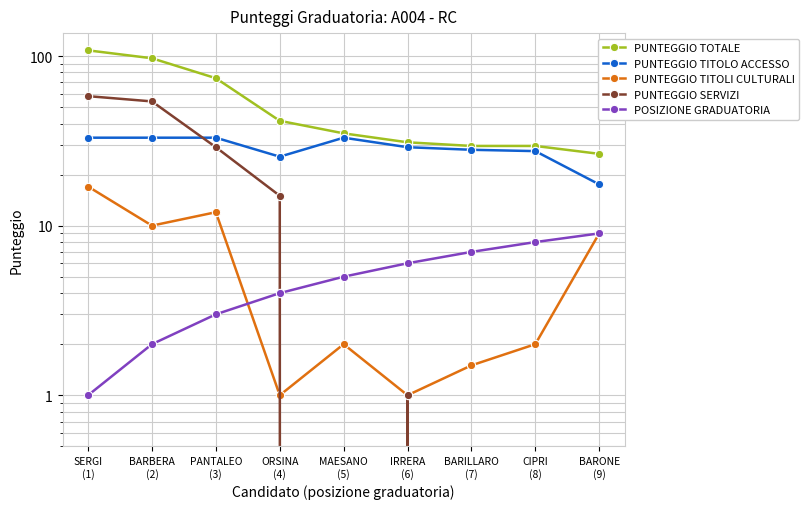

What is the label of the 4th point from the left?

ORSINA
(4)